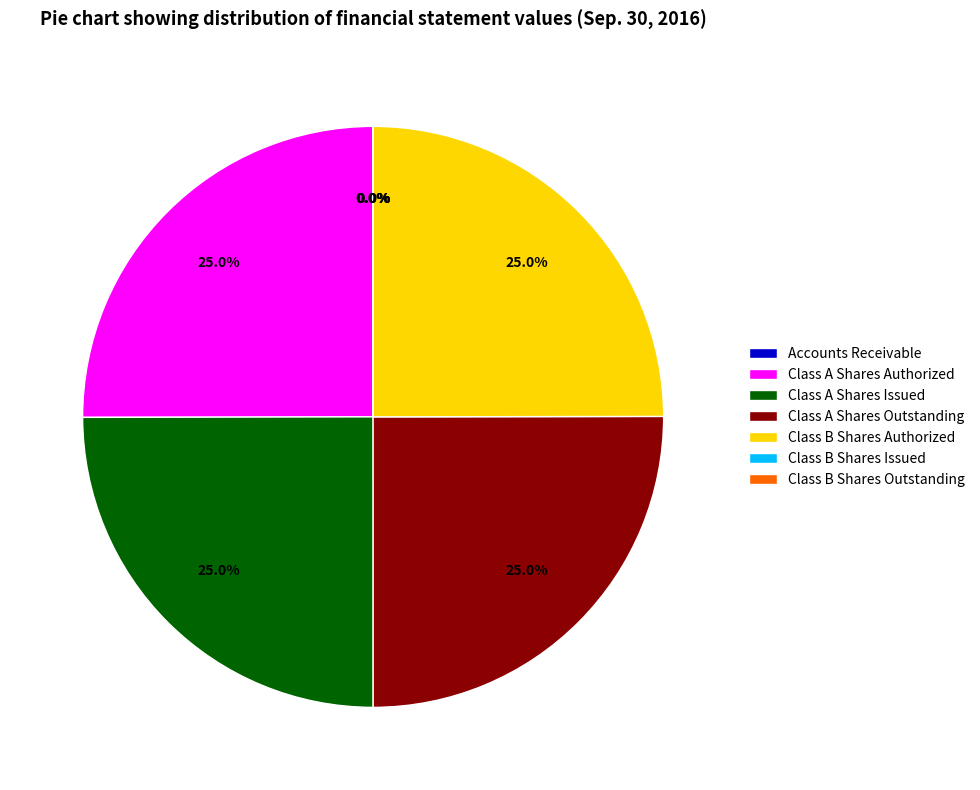

To the nearest percent, what is the difference between the largest and smallest slice percentages?

25%